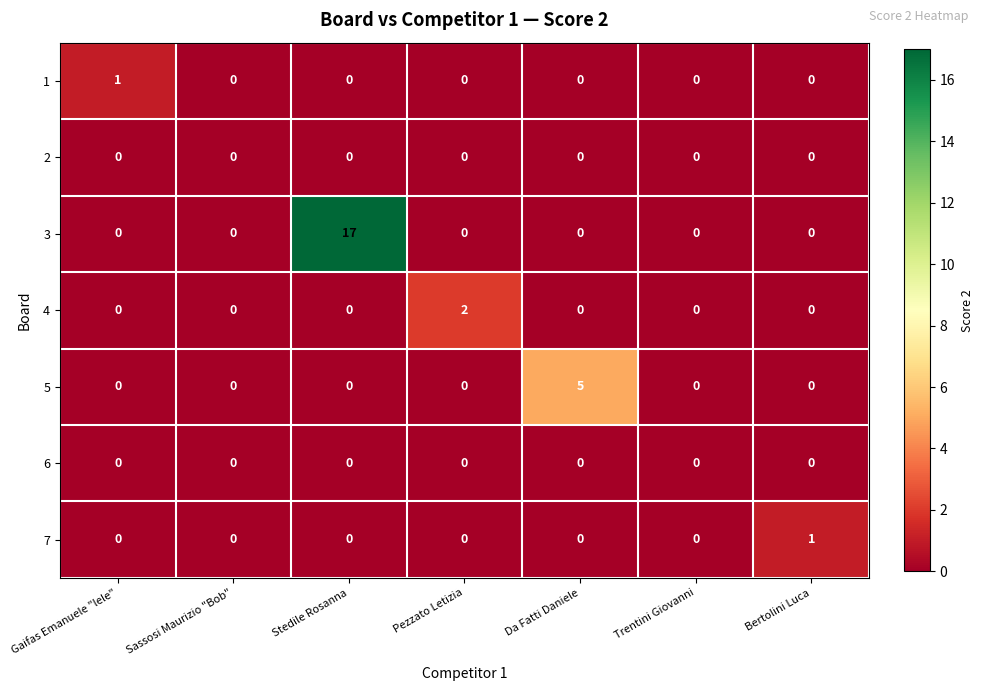

How many 4 values are between 0 and 1?

6